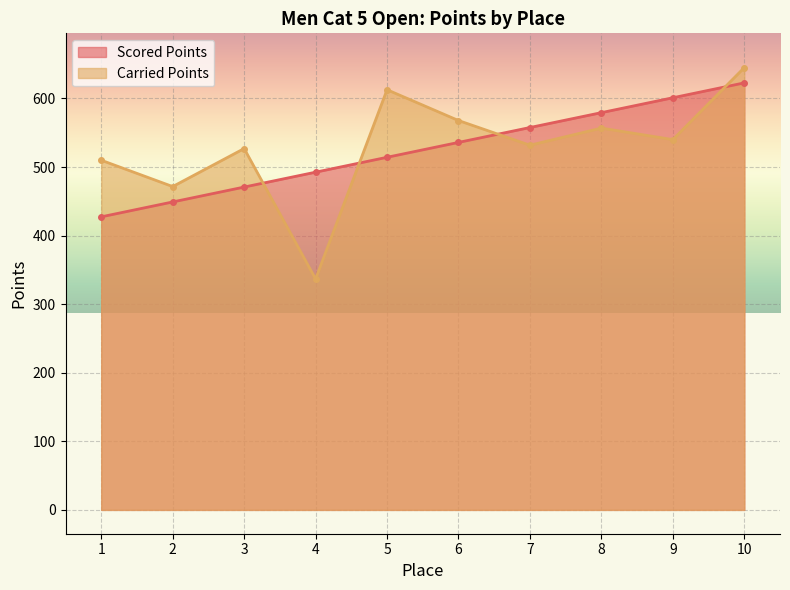

The value of Carried Points at 9 is 540.0. True or false?

True